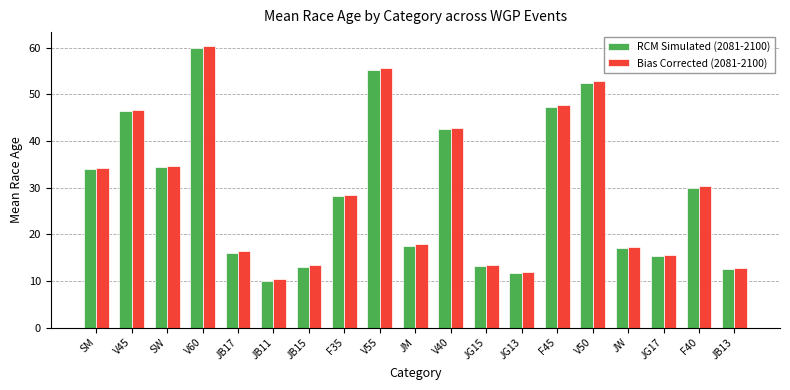

What is the total value across all series at V40?

85.3